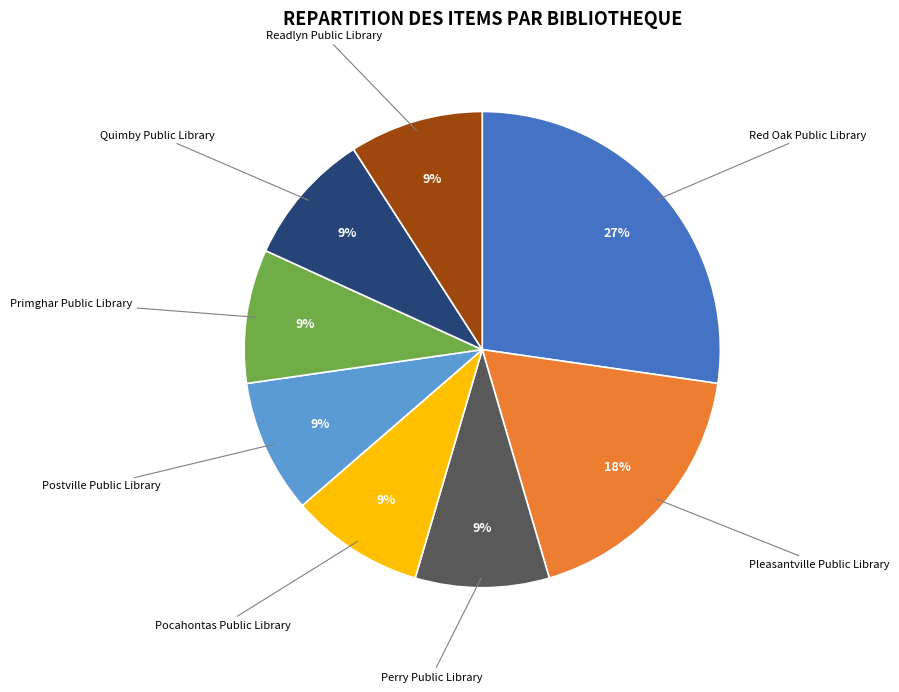

Approximately how many times larger is the value at Perry Public Library compared to Primghar Public Library?

1.0